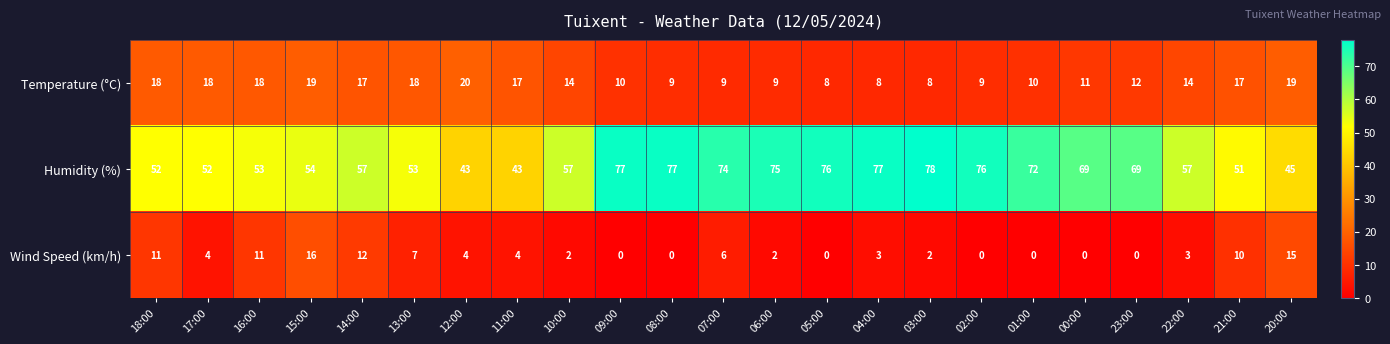

How many categories are shown in the chart?

23